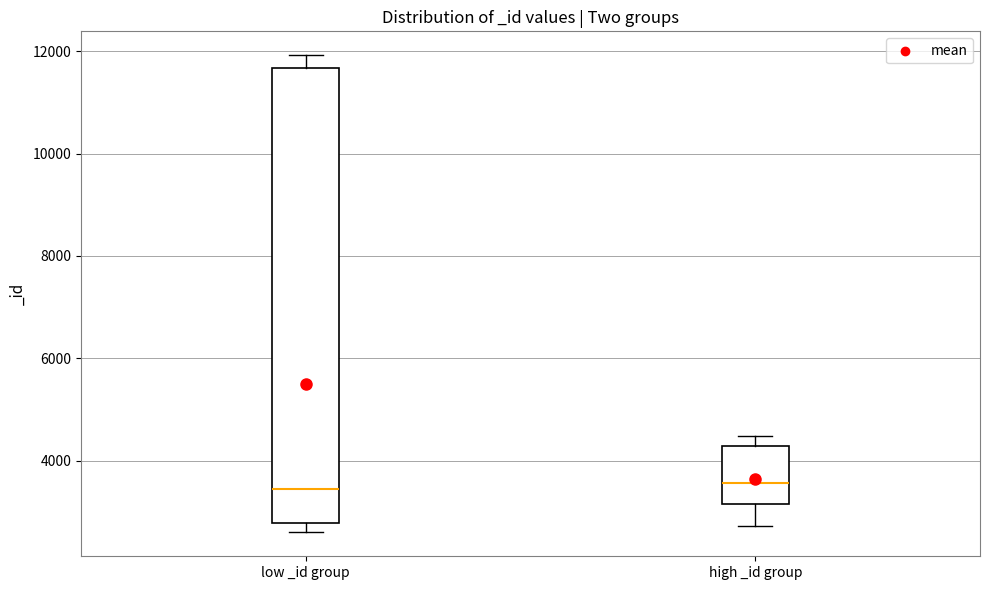

Reading left to right, transcribe this box plot: for each box, give where its median line is, the range the box spans, and where its two whiskers end, as read against the y-axis. The values are not printed on the chart, so give them approximately, as read against the axis.

low _id group: median 3400, box 2800 to 11600, whiskers 2600 to 12000
high _id group: median 3600, box 3200 to 4200, whiskers 2800 to 4400